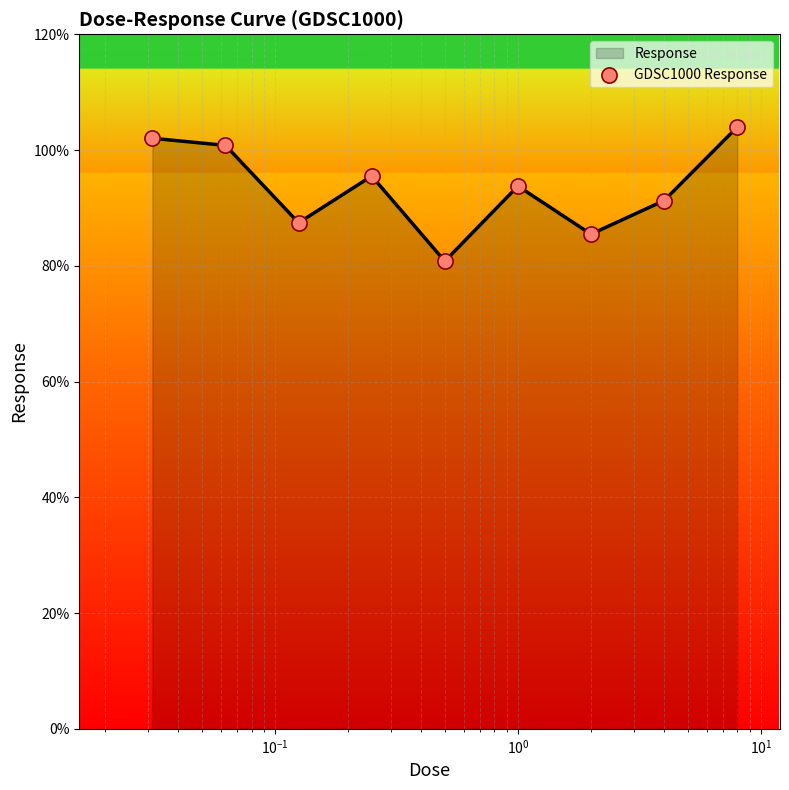

What is the minimum value shown in the chart?

80.8